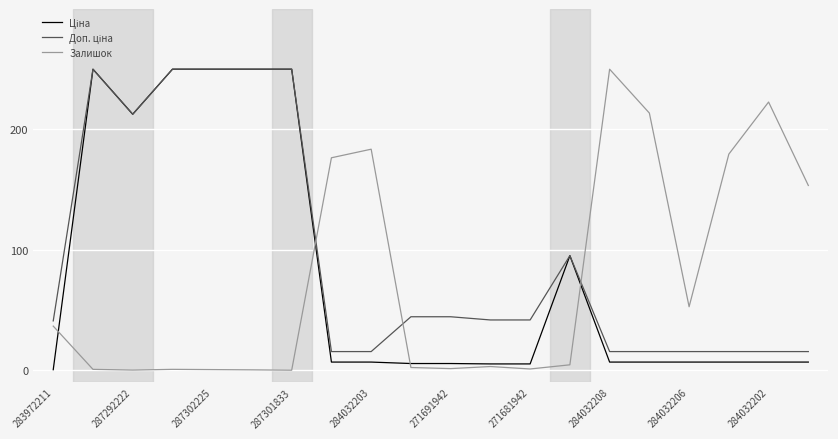

What is the maximum value for Залишок?

250.0